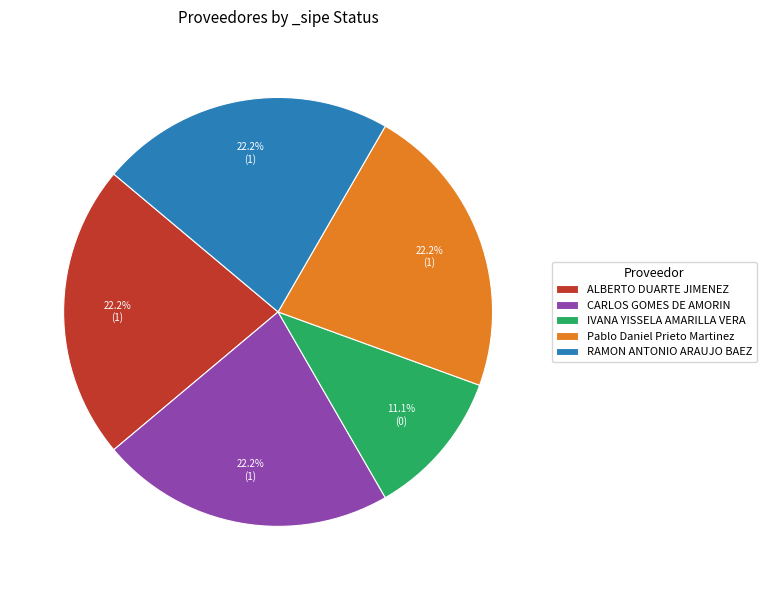

Which category has the smallest portion of the pie?

IVANA YISSELA AMARILLA VERA